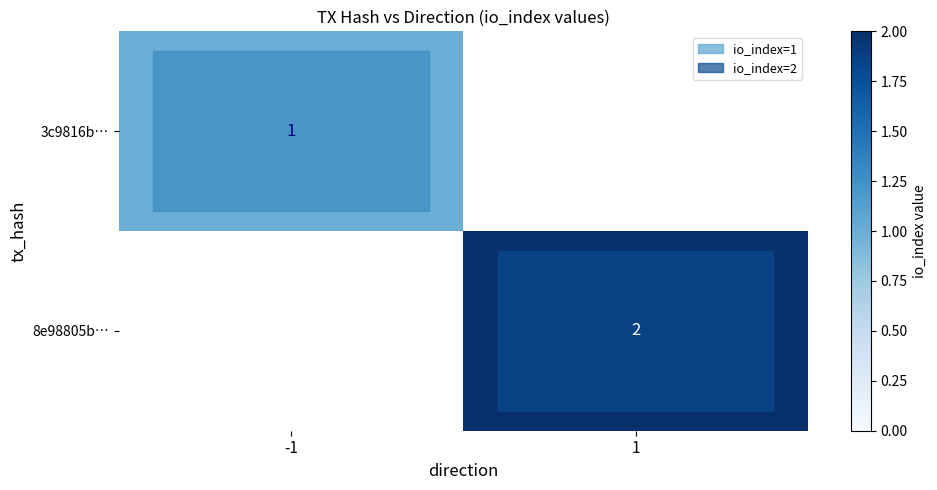

True or false: 3c9816b… has a value of 1 at -1.

True